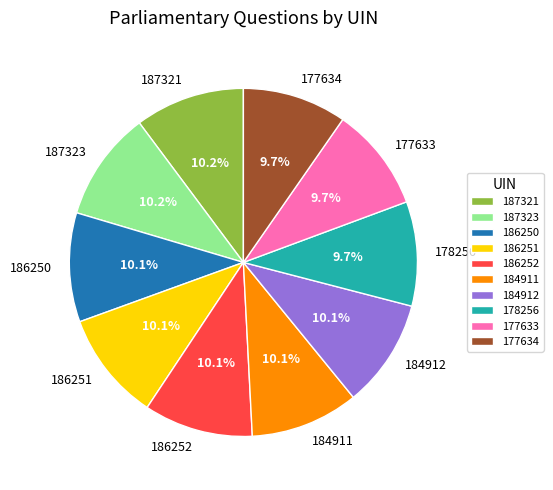

Approximately how many times larger is the value at 186251 compared to 177634?

1.0